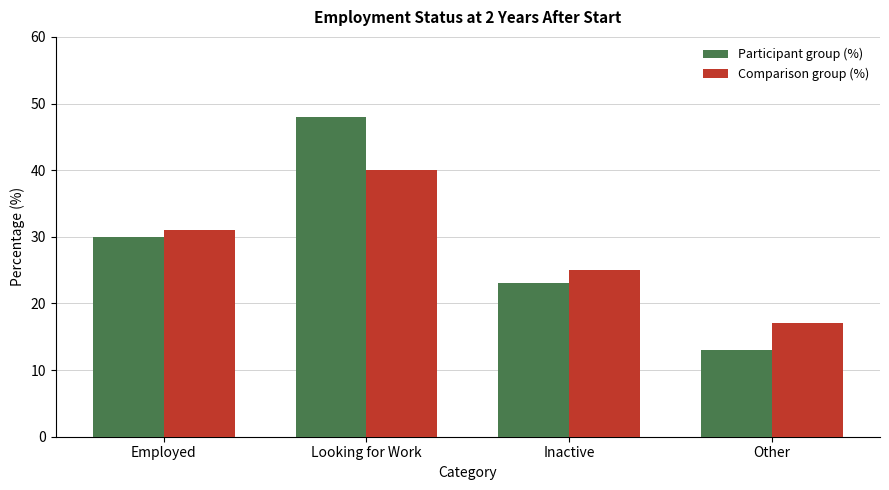

How many values in the Comparison group (%) series are below 31?

2